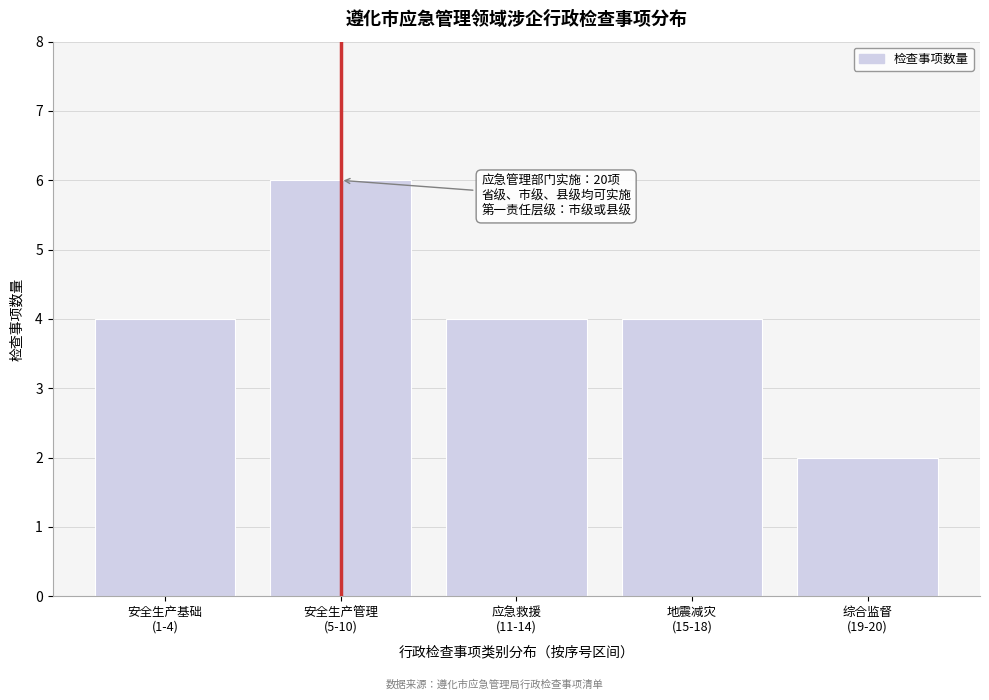

Reading left to right, list all the values displayed in this chart.

4	6	4	4	2